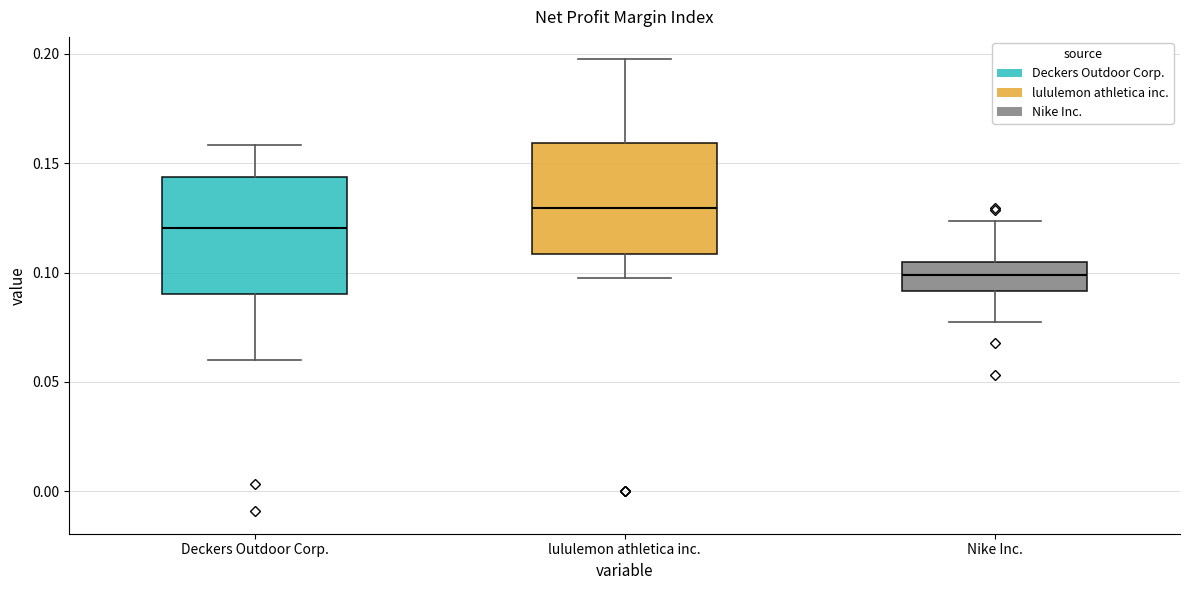

Where is the upper edge of the box for lululemon athletica inc. on the y-axis? The values are not printed on the chart, so give them approximately, as read against the axis.

0.160